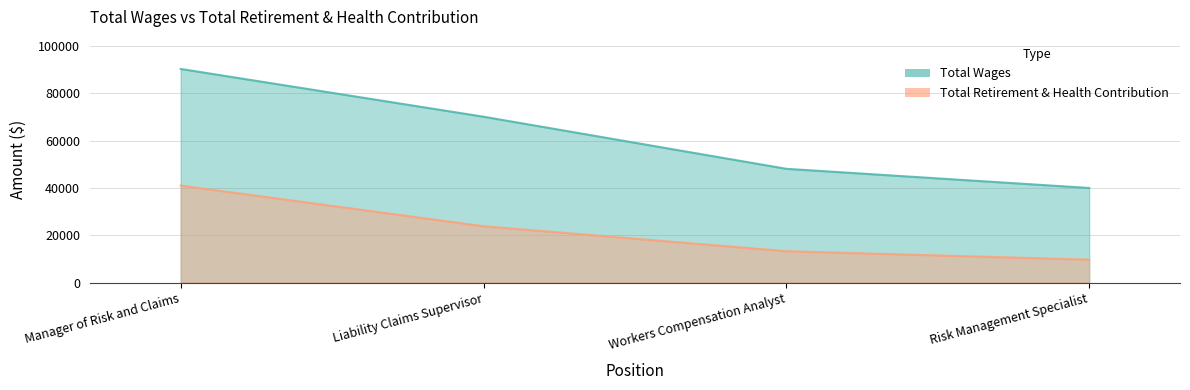

Count the Total Wages values in the range 48106 to 90336.

3